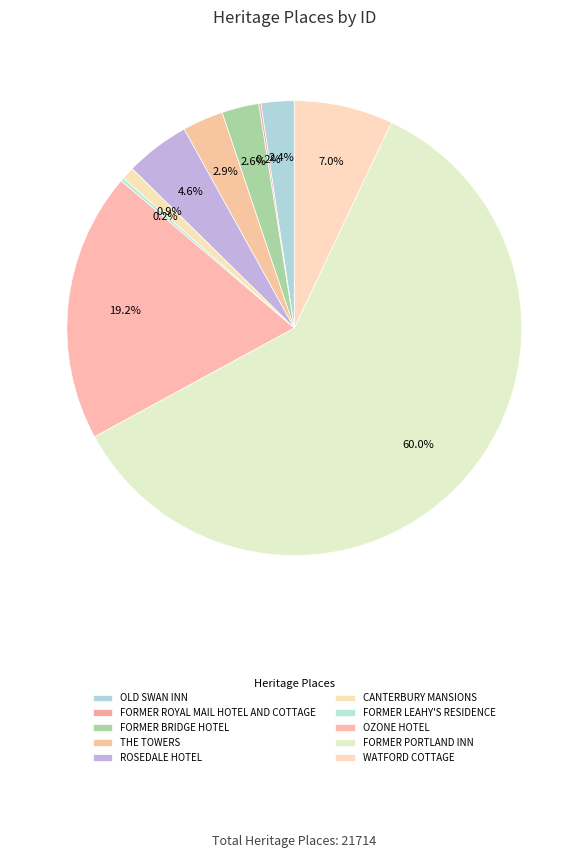

True or false: WATFORD COTTAGE accounts for 1% of the total.

False